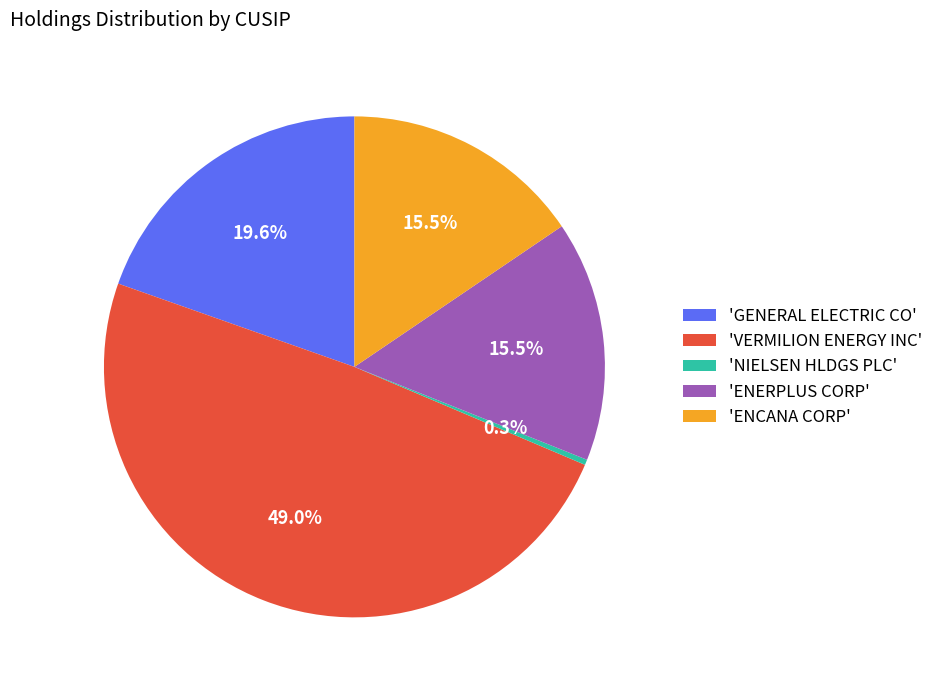

Which has a higher value, 'NIELSEN HLDGS PLC' or 'ENCANA CORP'?

'ENCANA CORP'